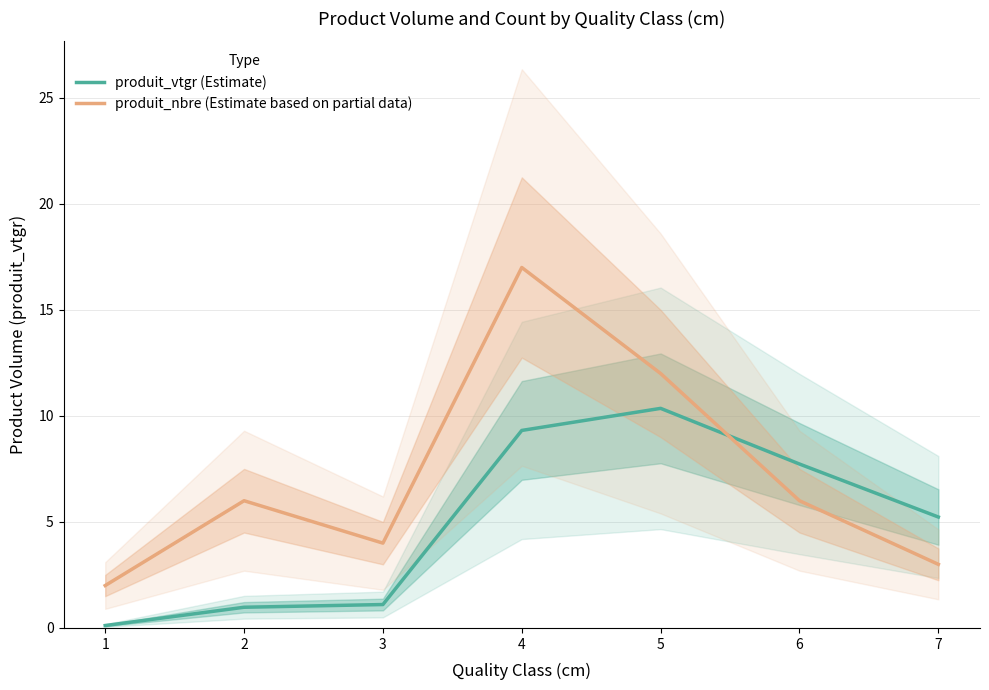

What are all the series names shown in the legend?

produit_vtgr (Estimate), produit_nbre (Estimate based on partial data)